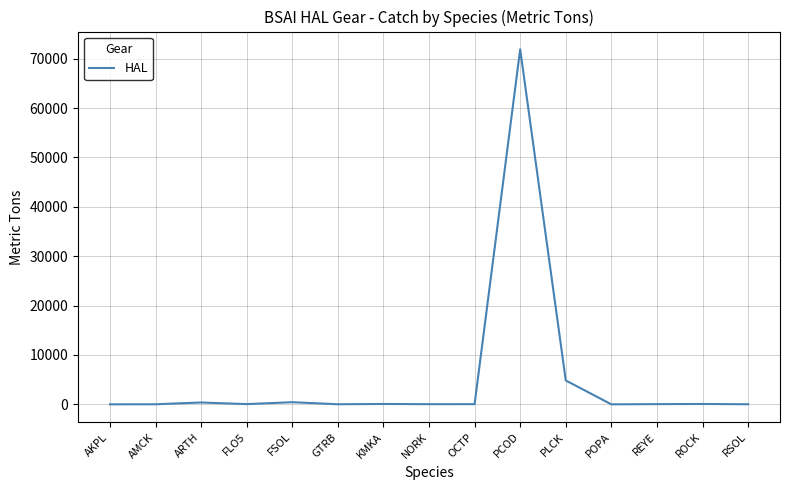

How many lines are shown in the chart?

1